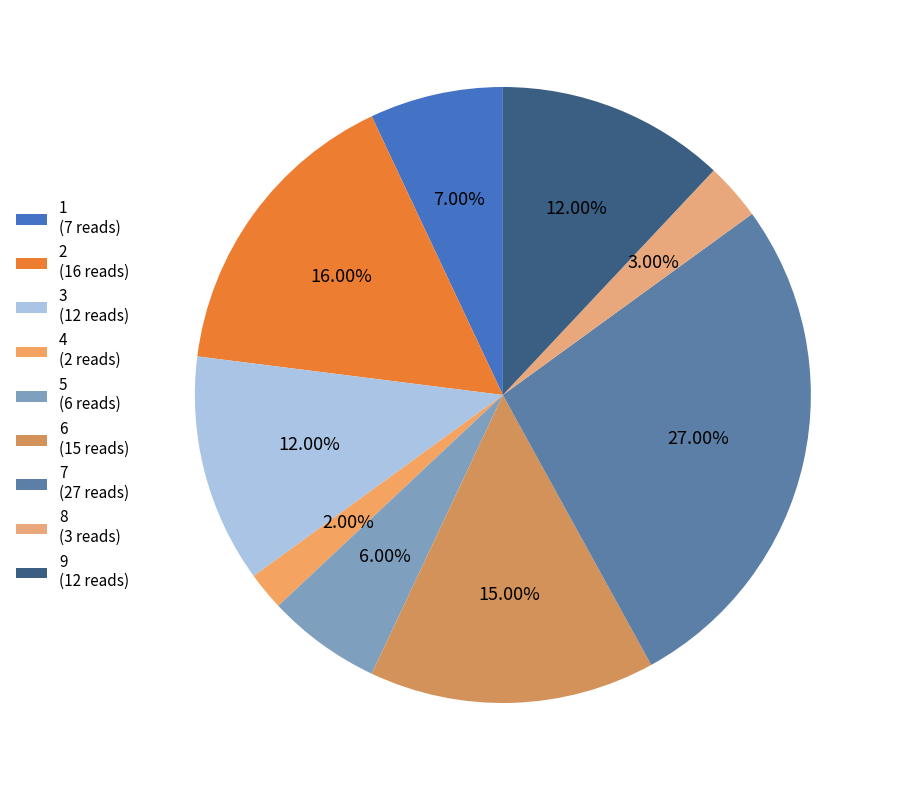

How many slices are in this pie chart?

9